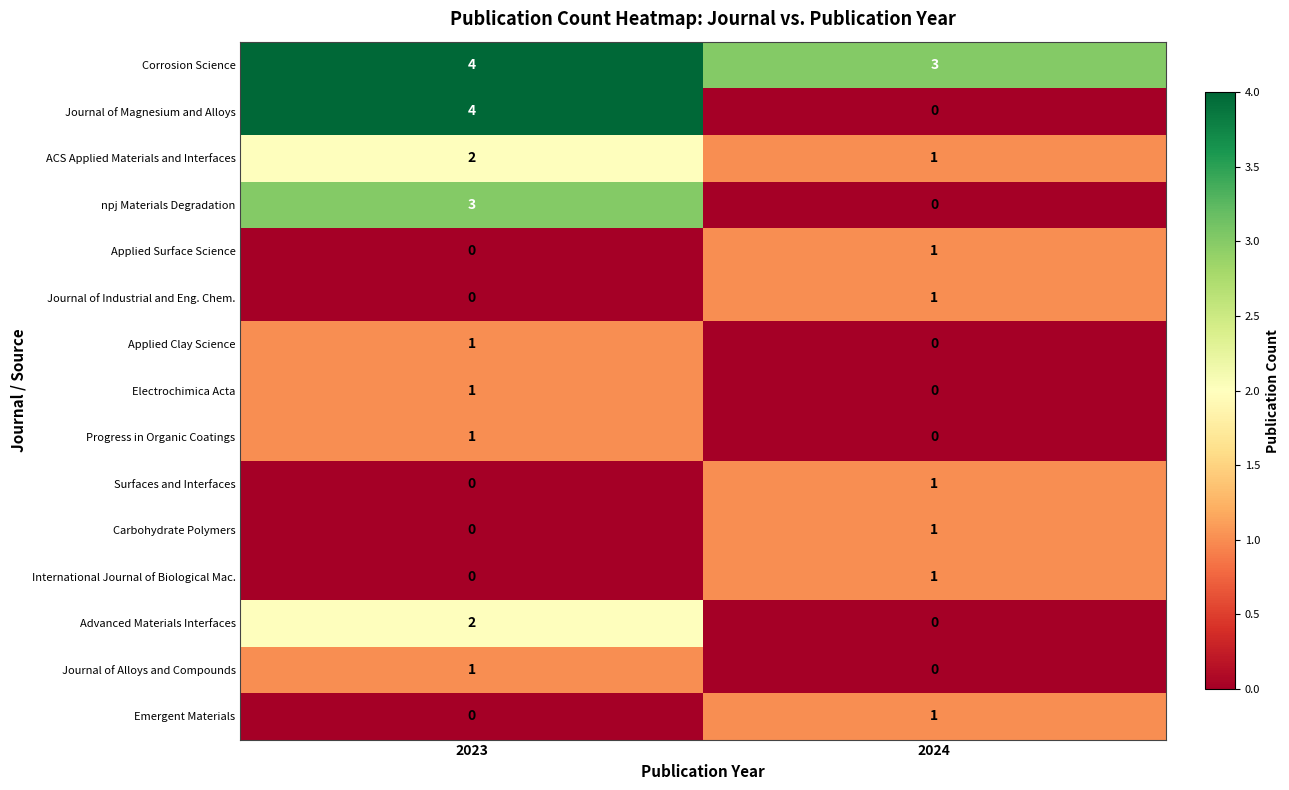

Is it true that Corrosion Science equals 5 at 2024?

False